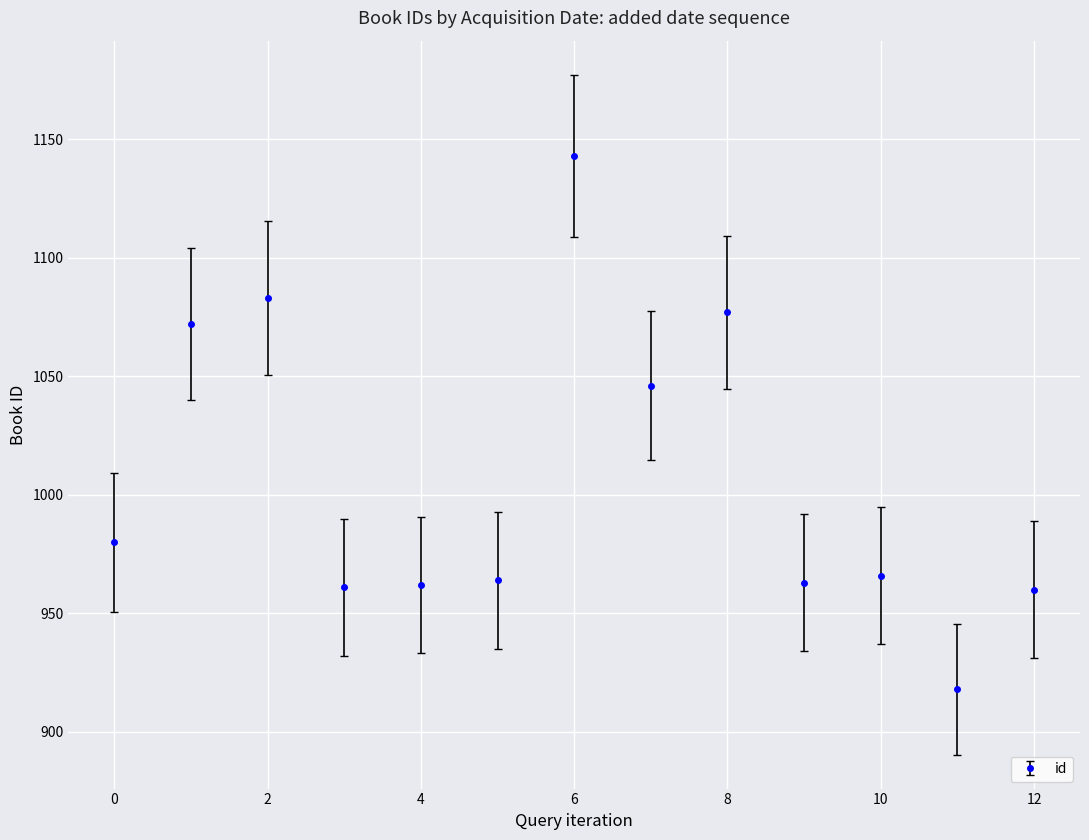

What is the minimum value shown in the chart?

918